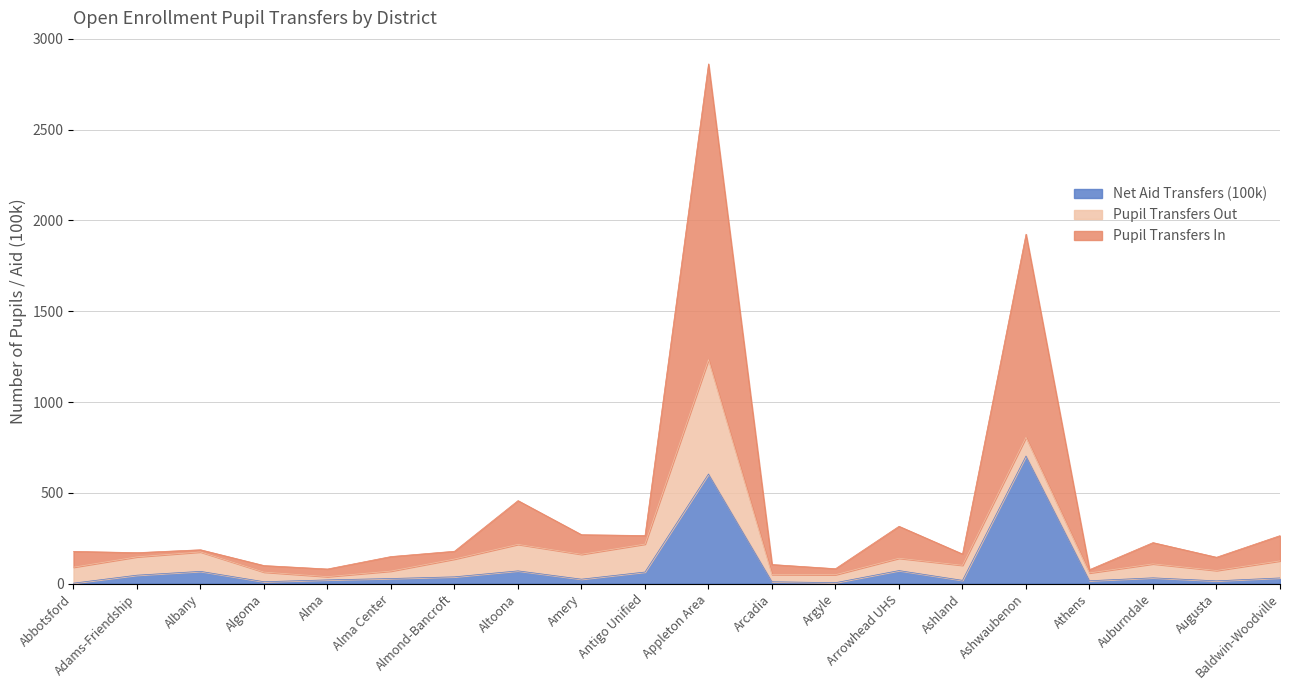

Rank the categories by Pupil Transfers Out value from highest to lowest.

Appleton Area, Antigo Unified, Altoona, Amery, Albany, Ashwaubenon, Adams-Friendship, Almond-Bancroft, Baldwin-Woodville, Abbotsford, Ashland, Auburndale, Arrowhead UHS, Augusta, Algoma, Argyle, Athens, Alma Center, Arcadia, Alma